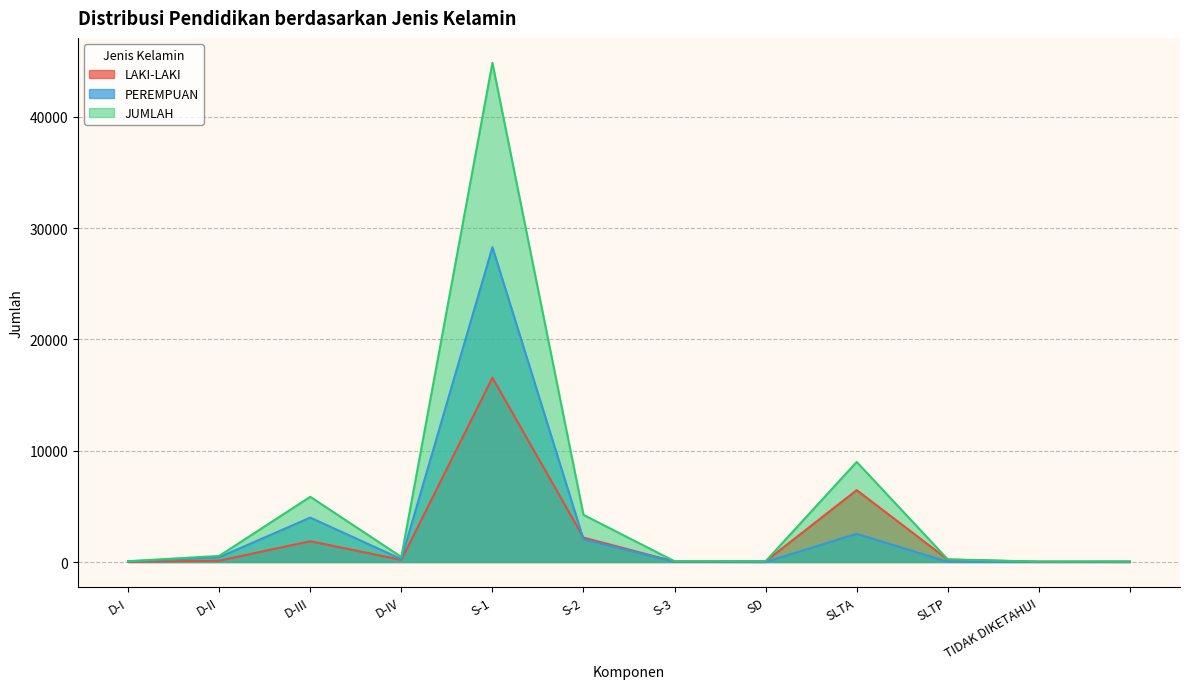

The value of JUMLAH at D-III is 5857. True or false?

True